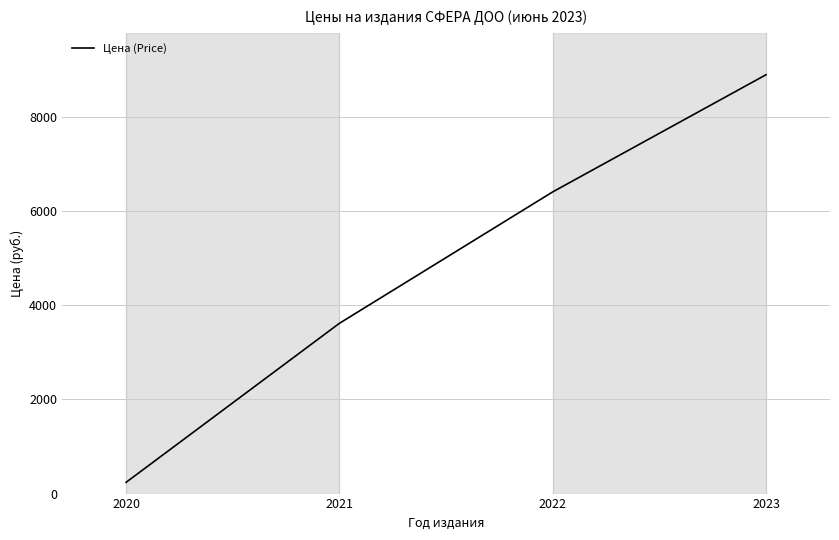

Where is the data nearest to the value 4567?

2021